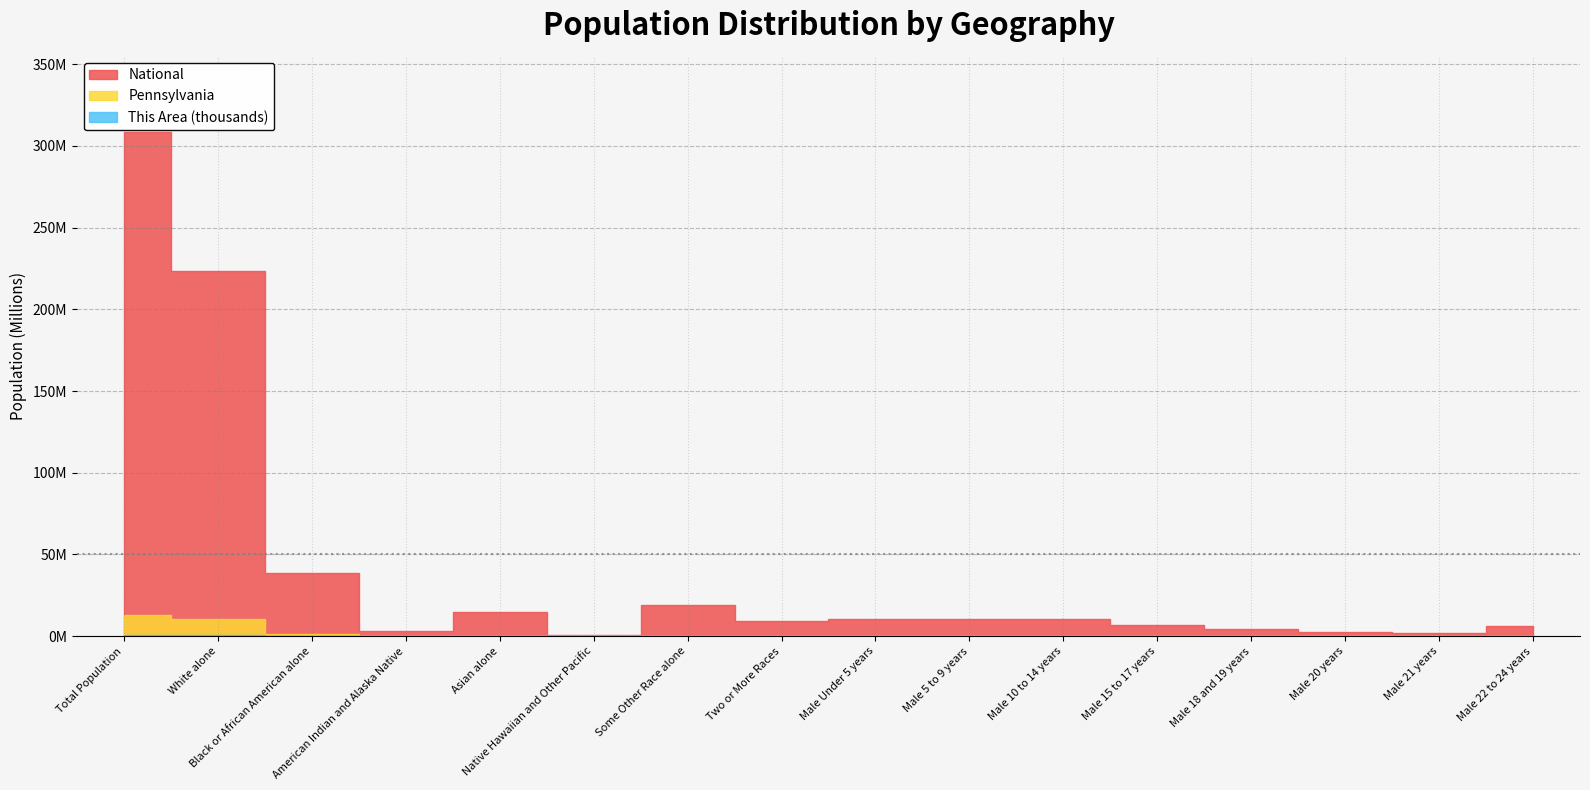

How many data points in Pennsylvania are less than 300983?

8